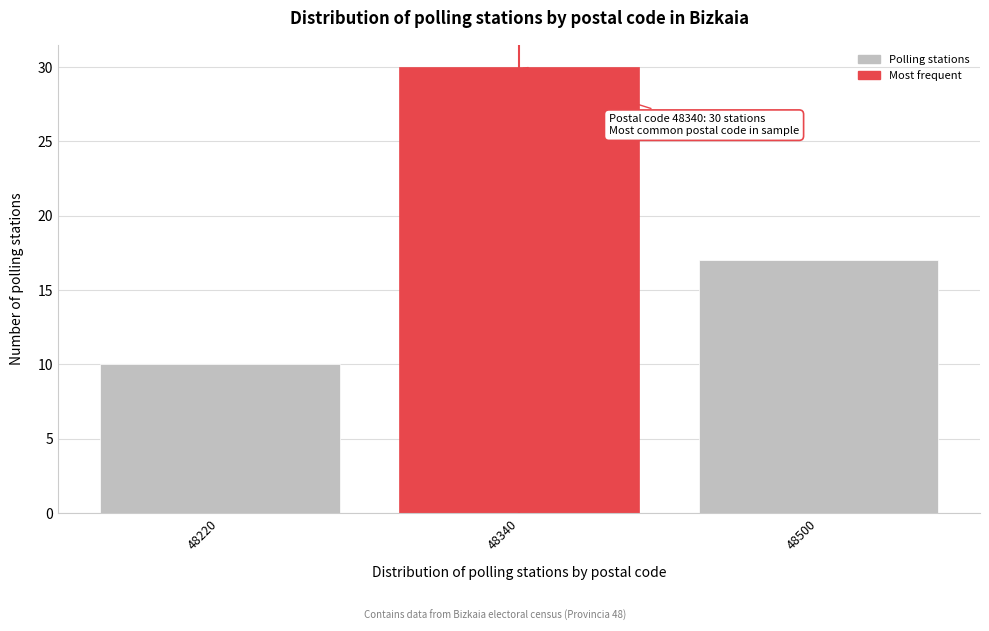

Reading left to right, list all the values displayed in this chart.

10	30	17